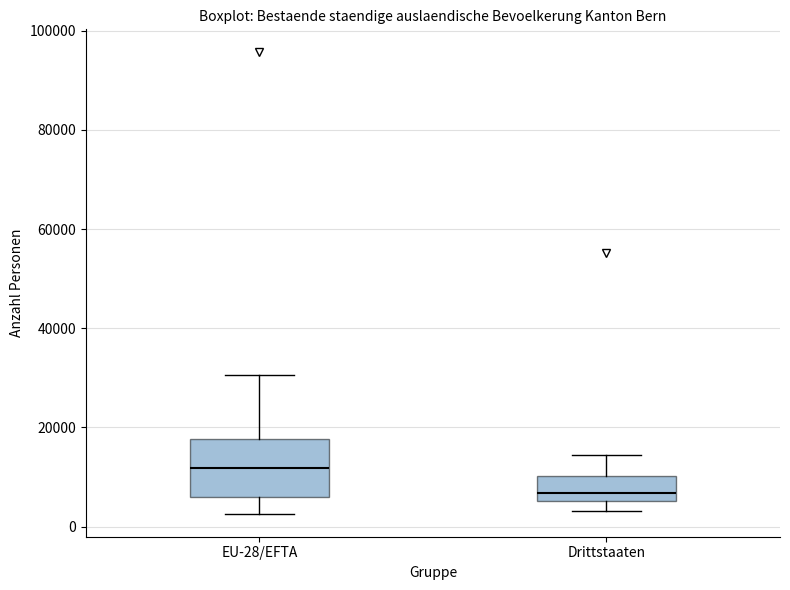

Which box's median line is the highest?

EU-28/EFTA